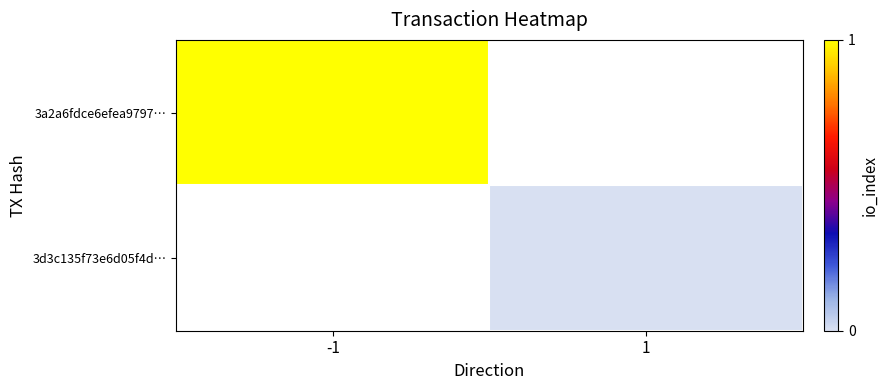

Which series has the largest range (max minus min)?

3a2a6fdce6efea9797…